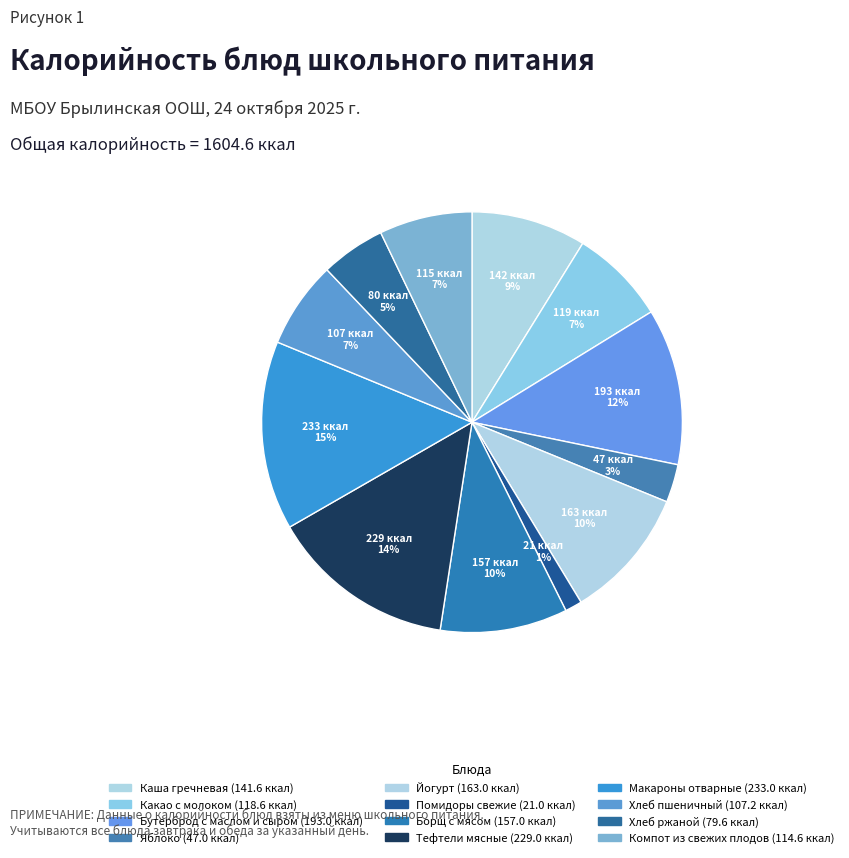

How many slices are in this pie chart?

12